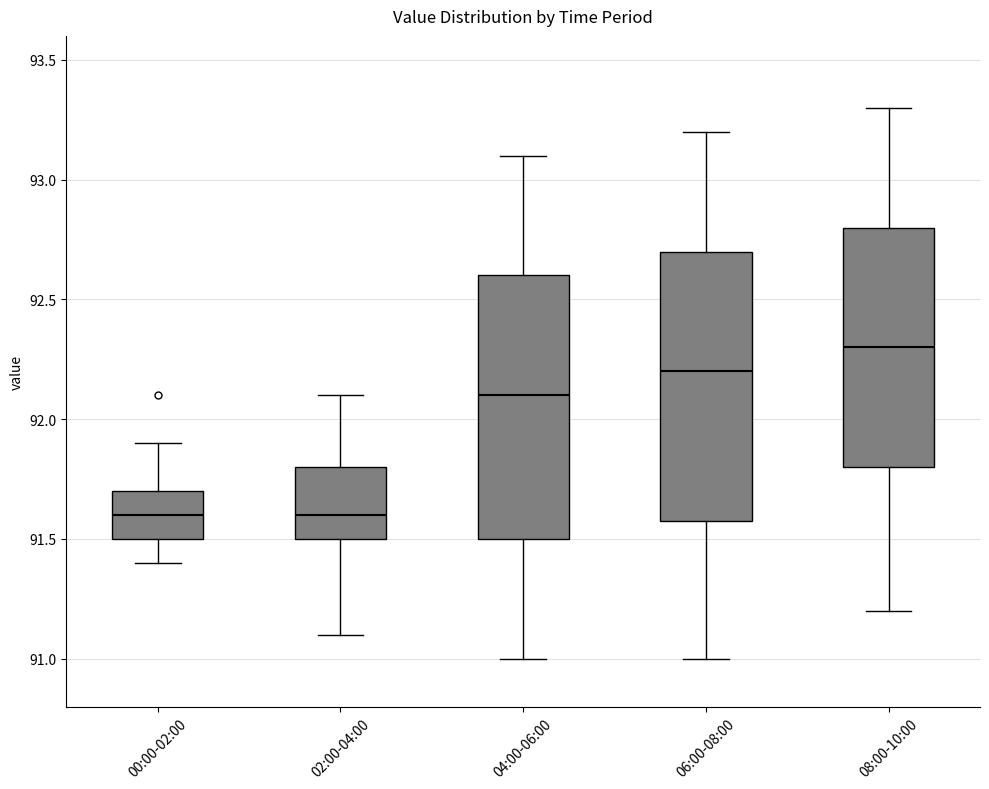

Where is the lower edge of the box for 08:00-10:00 on the y-axis? The values are not printed on the chart, so give them approximately, as read against the axis.

91.8